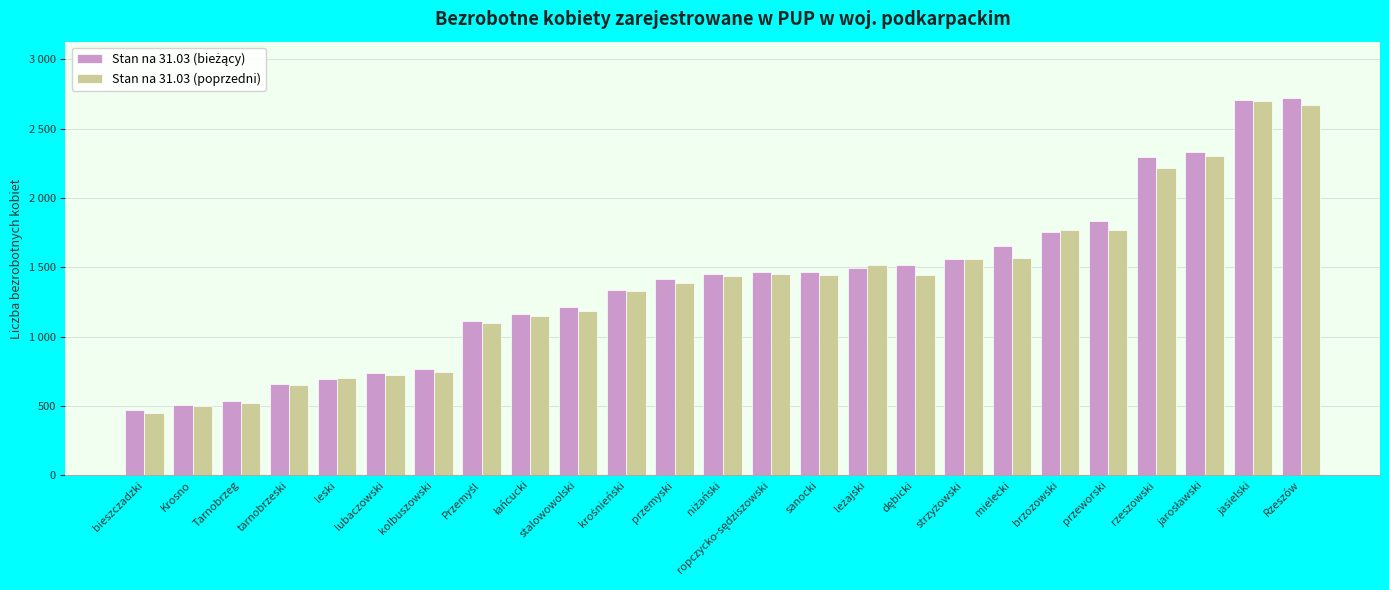

List the series in order of their peak value, lowest first.

Stan na 31.03 (poprzedni), Stan na 31.03 (bieżący)